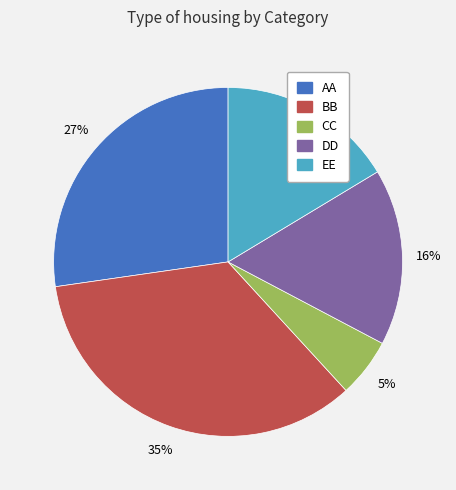

What percentage is the BB slice, to the nearest percent?

35%